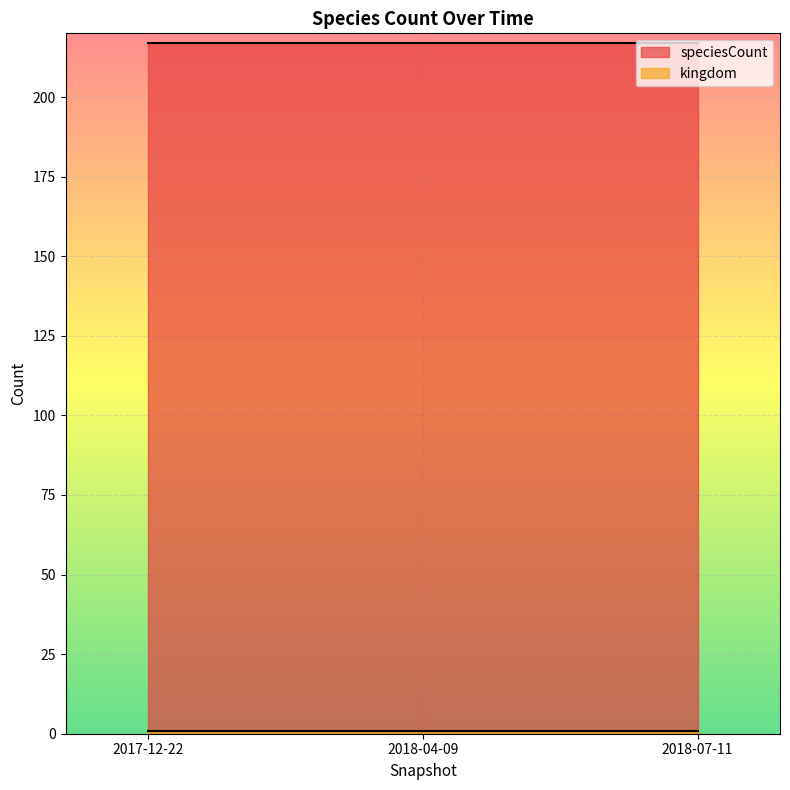

Which series has the largest total across all categories?

speciesCount